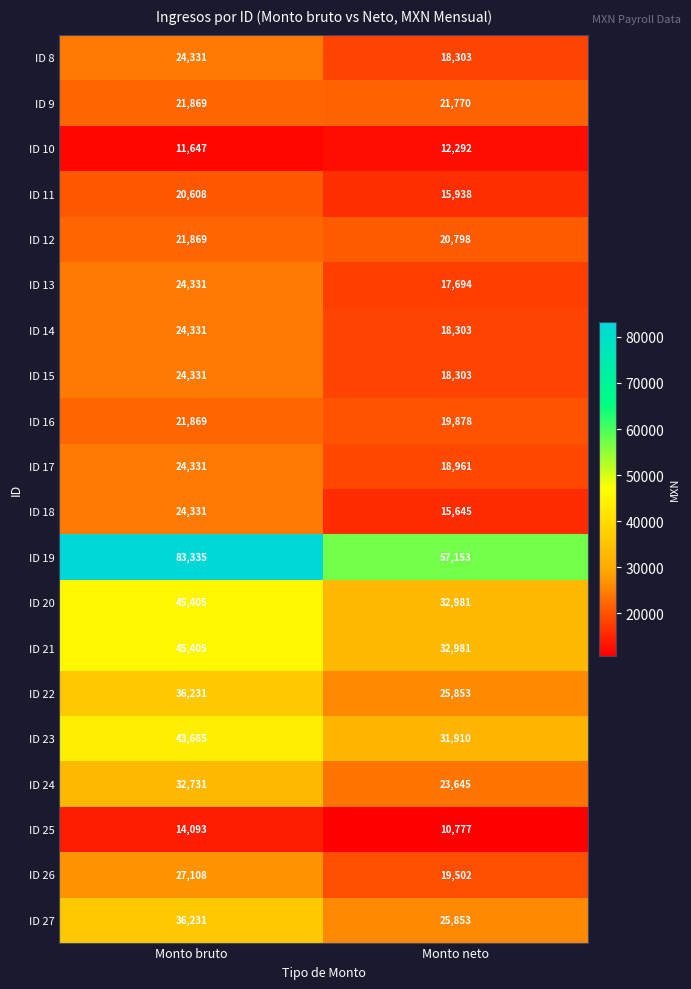

What is the average value of the ID 14 series?

21317